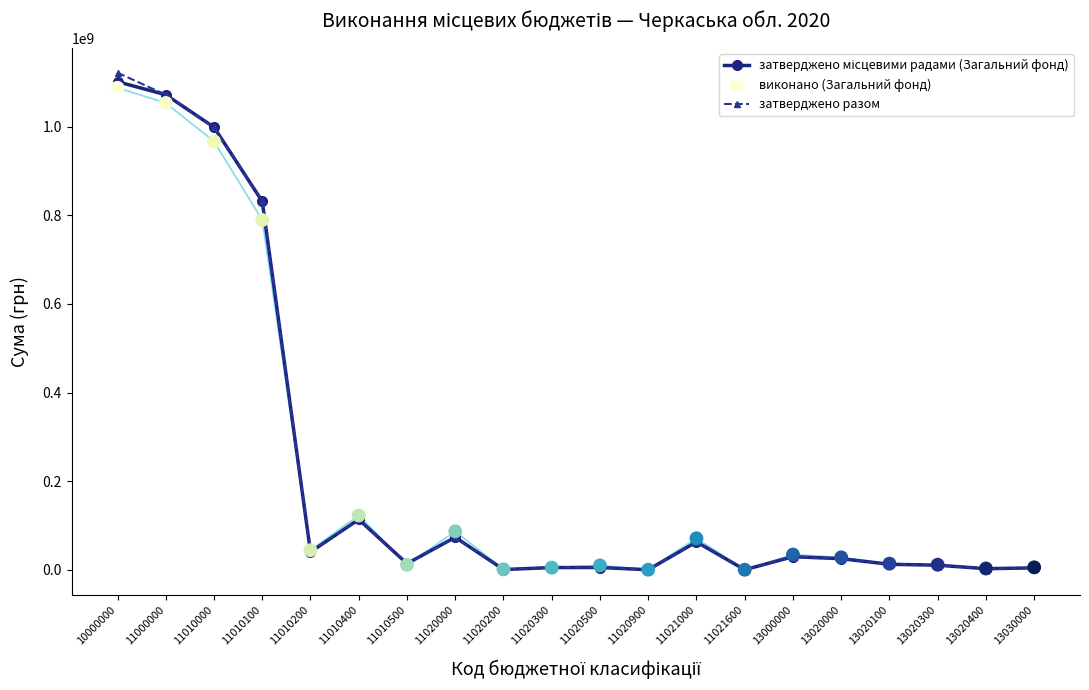

What is the total value across all series at 11010500?

38471721.7